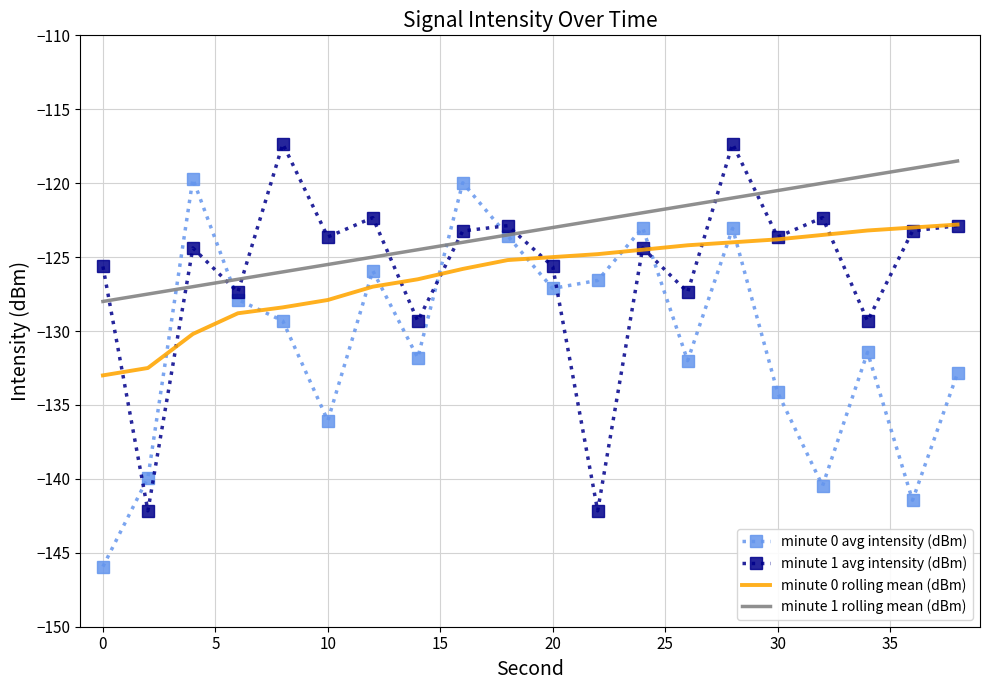

What is the highest value of the minute 0 rolling mean (dBm) series?

-122.8